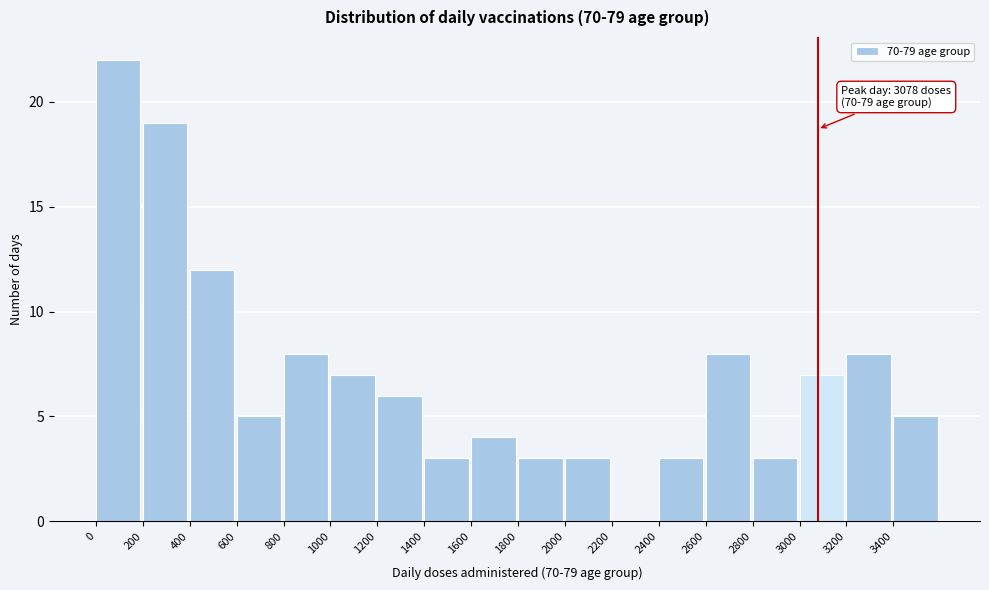

Over which range of the x-axis is the bar tallest?

0 to 200